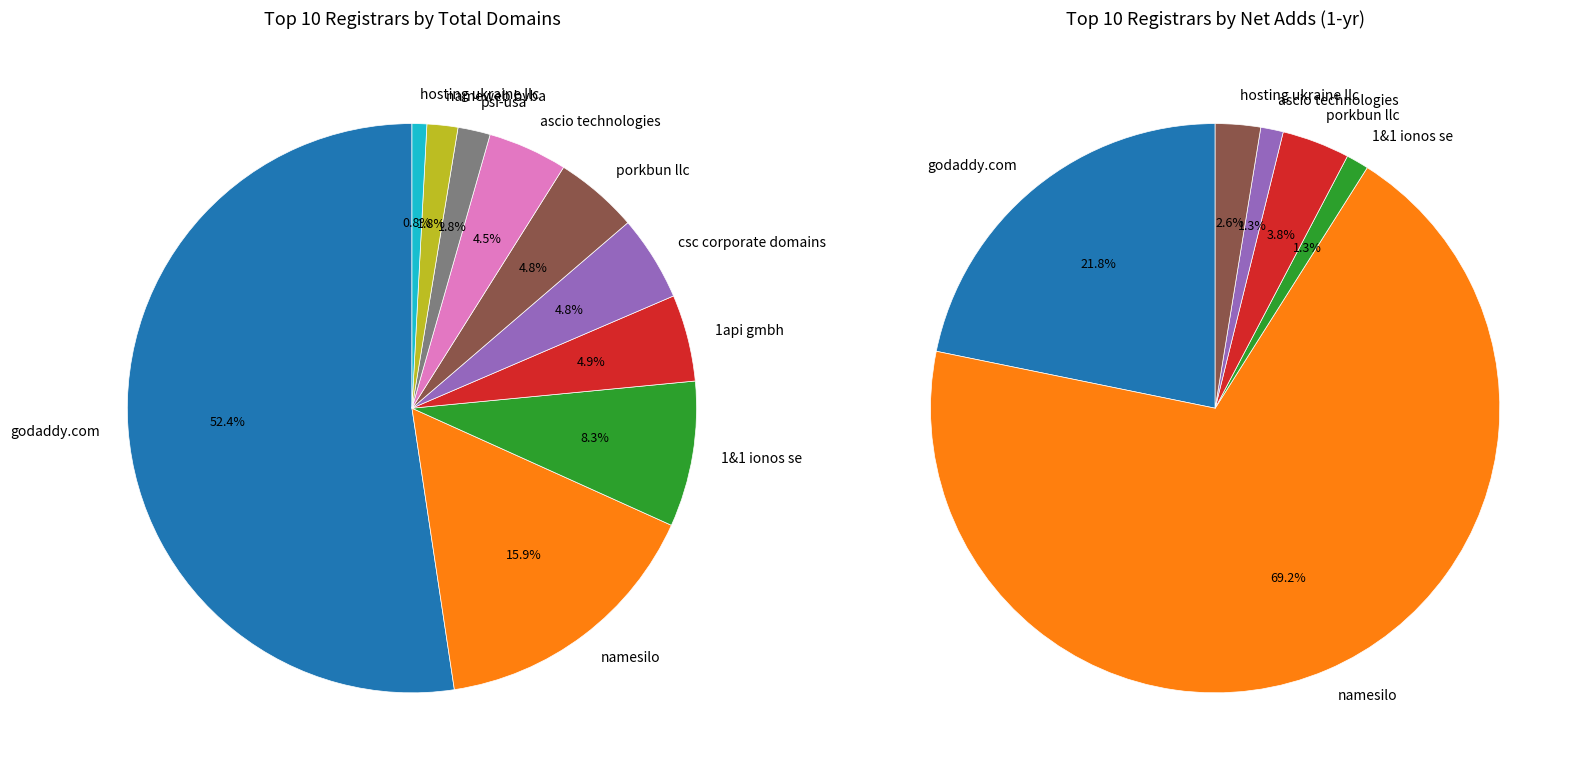

How many slices are in this pie chart?

10